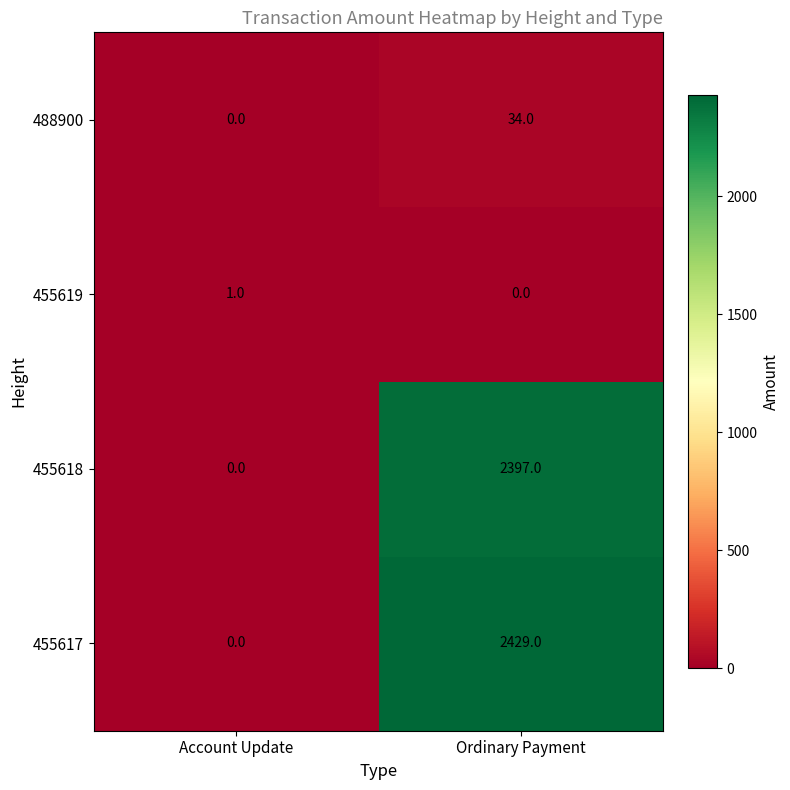

What is the greatest value displayed?

2429